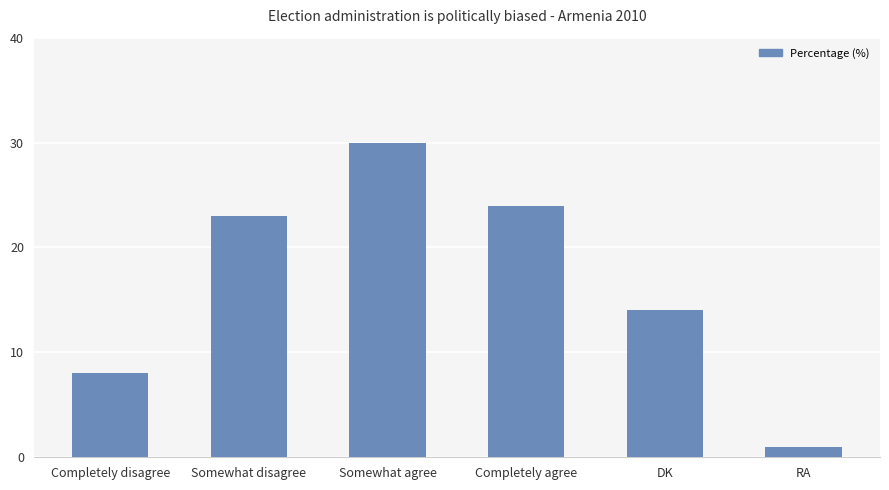

Reading left to right, transcribe all the data shown in this chart.

Completely disagree=8	Somewhat disagree=23	Somewhat agree=30	Completely agree=24	DK=14	RA=1